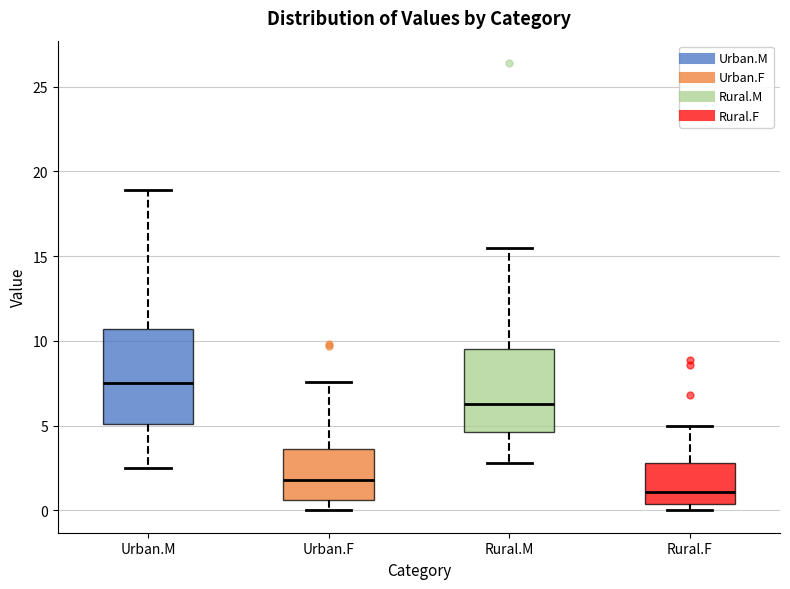

Reading left to right, transcribe this box plot: for each box, give where its median line is, the range the box spans, and where its two whiskers end, as read against the y-axis. The values are not printed on the chart, so give them approximately, as read against the axis.

Urban.M: median 7.5, box 5.0 to 10.5, whiskers 2.5 to 19.0
Urban.F: median 2.0, box 0.5 to 3.5, whiskers 0.0 to 7.5
Rural.M: median 6.5, box 4.5 to 9.5, whiskers 3.0 to 15.5
Rural.F: median 1.0, box 0.5 to 3.0, whiskers 0.0 to 5.0